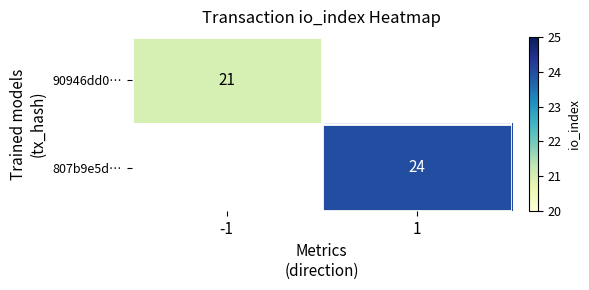

The 90946dd0… series shows 9 at -1. True or false?

False